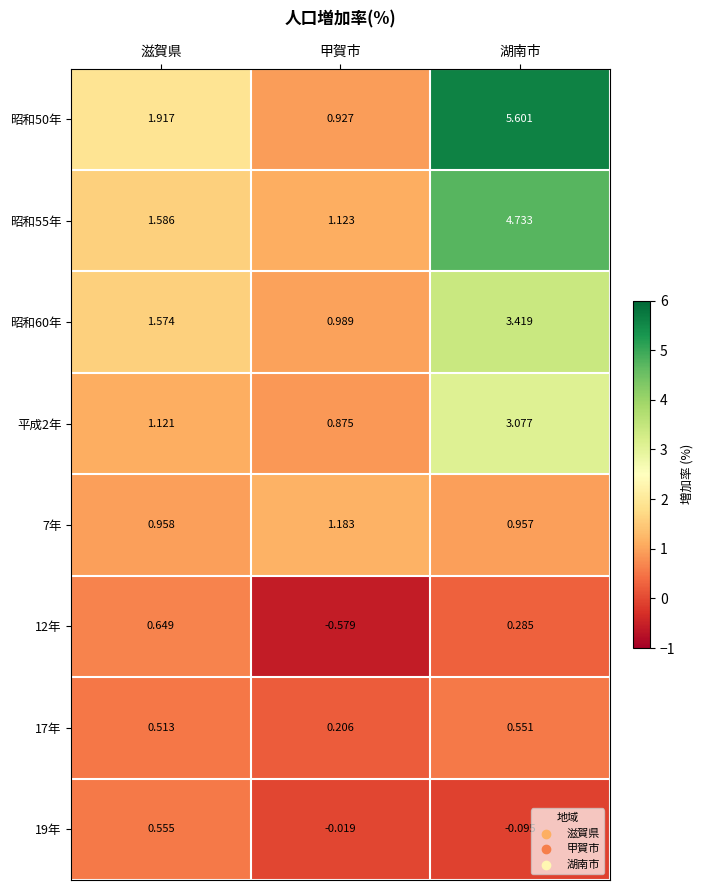

Rank the categories by 昭和55年 value from lowest to highest.

甲賀市, 滋賀県, 湖南市